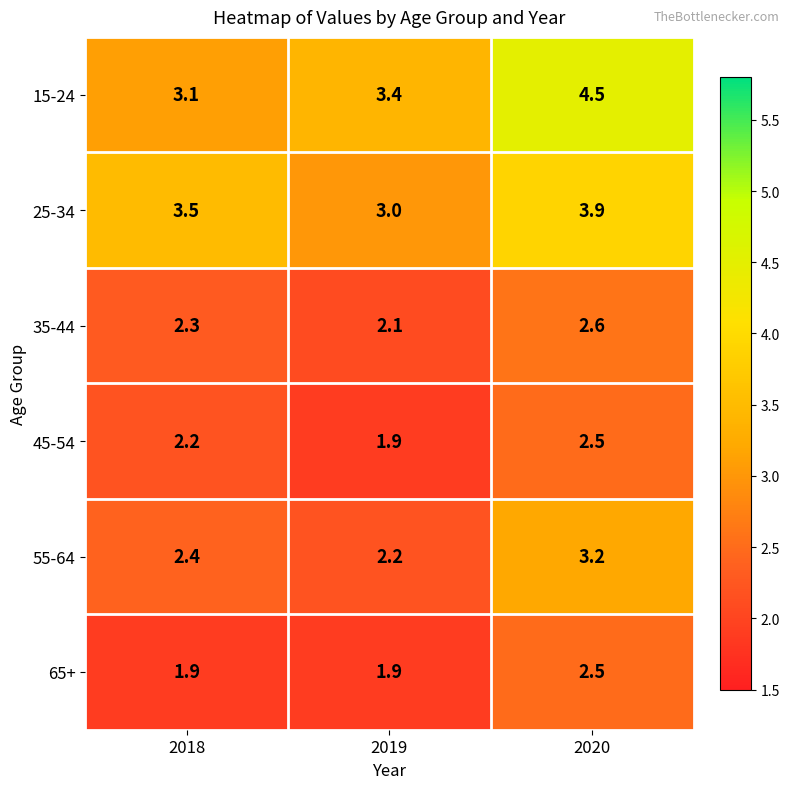

How many values in the 25-34 series exceed 3?

2